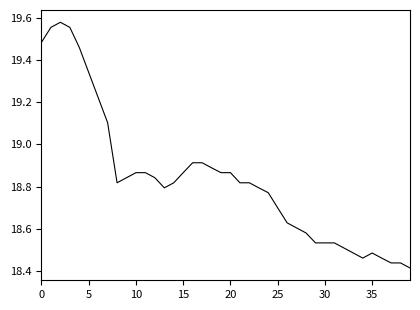

What is the difference between the maximum and minimum values?

1.2